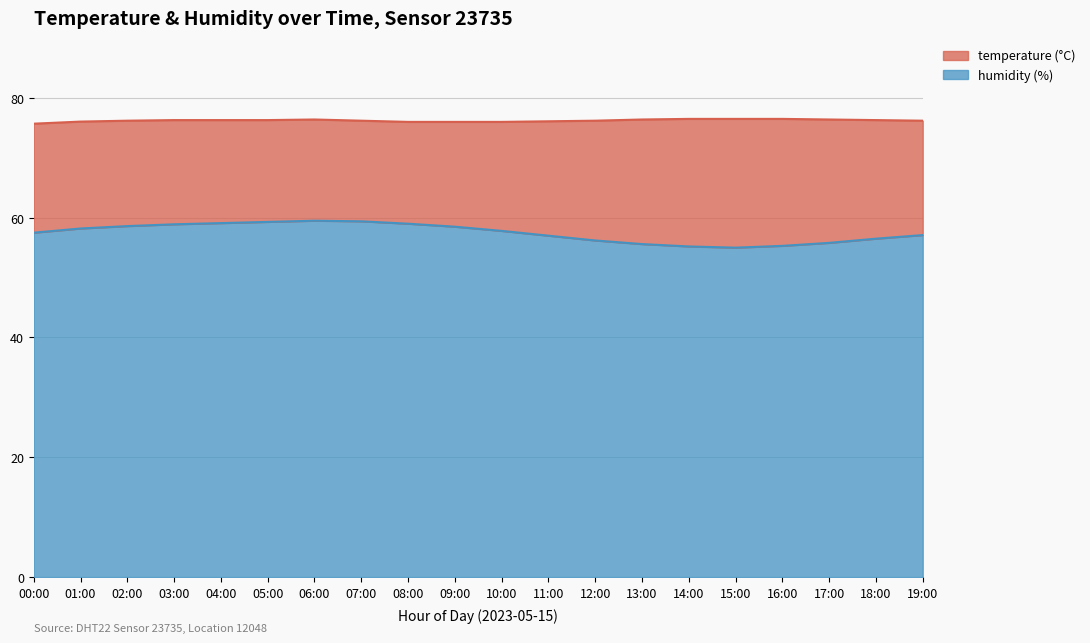

What position from the left is 09:00?

10